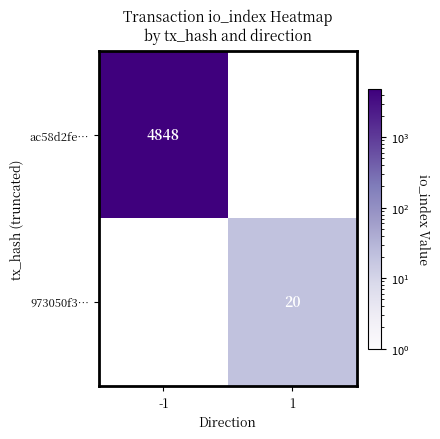

Is the value of 973050f3… at 1 greater than the value of ac58d2fe… at -1?

No